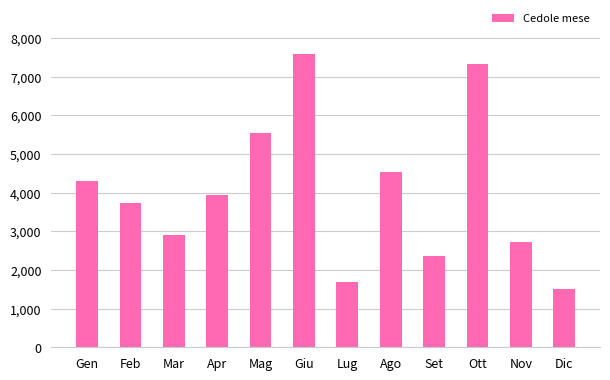

How many data points does each series have?

12